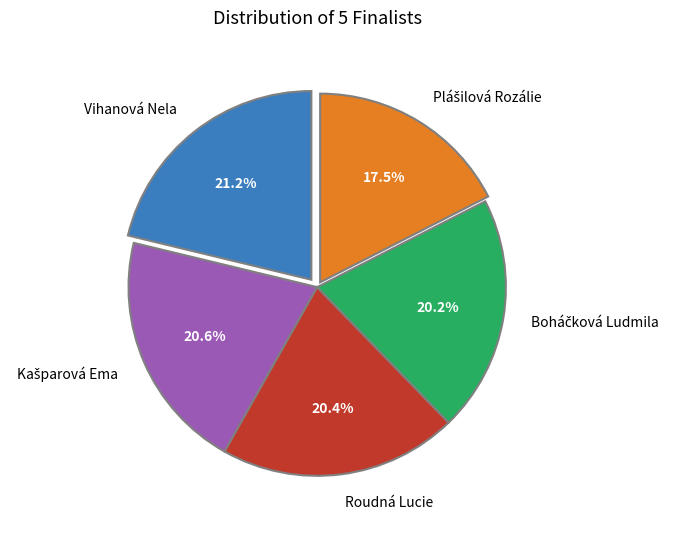

To the nearest percent, what is the difference between the largest and smallest slice percentages?

4%